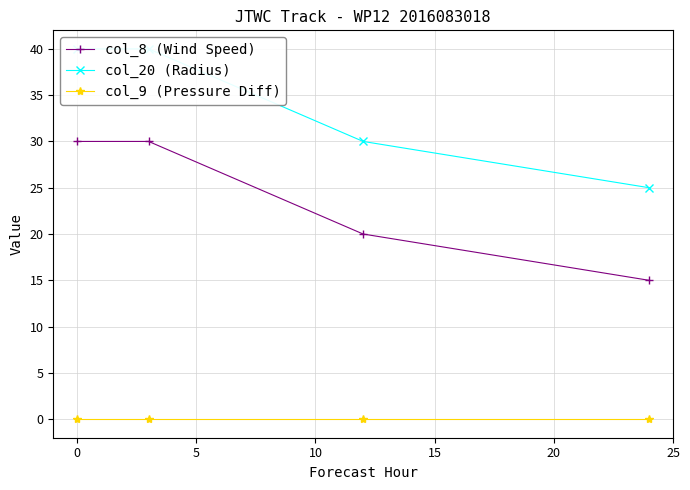

True or false: col_9 (Pressure Diff) and col_20 (Radius) cross at least once.

False